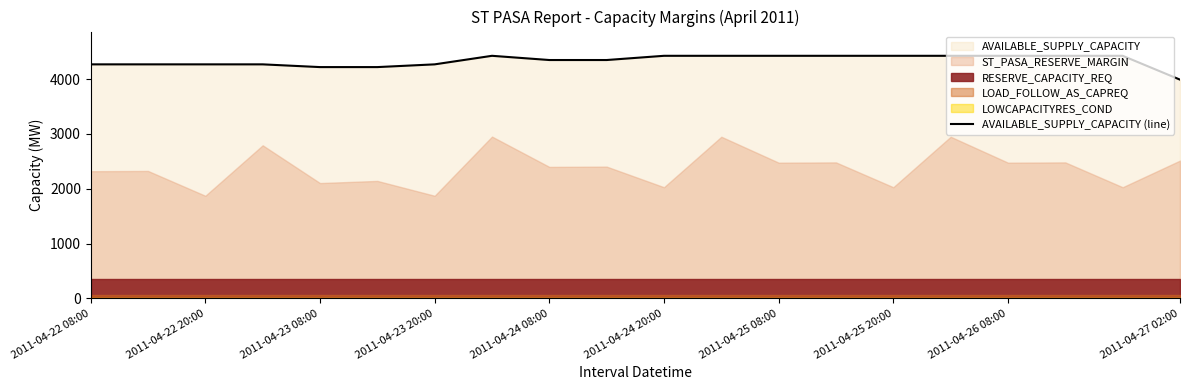

What position from the right is 17?

3